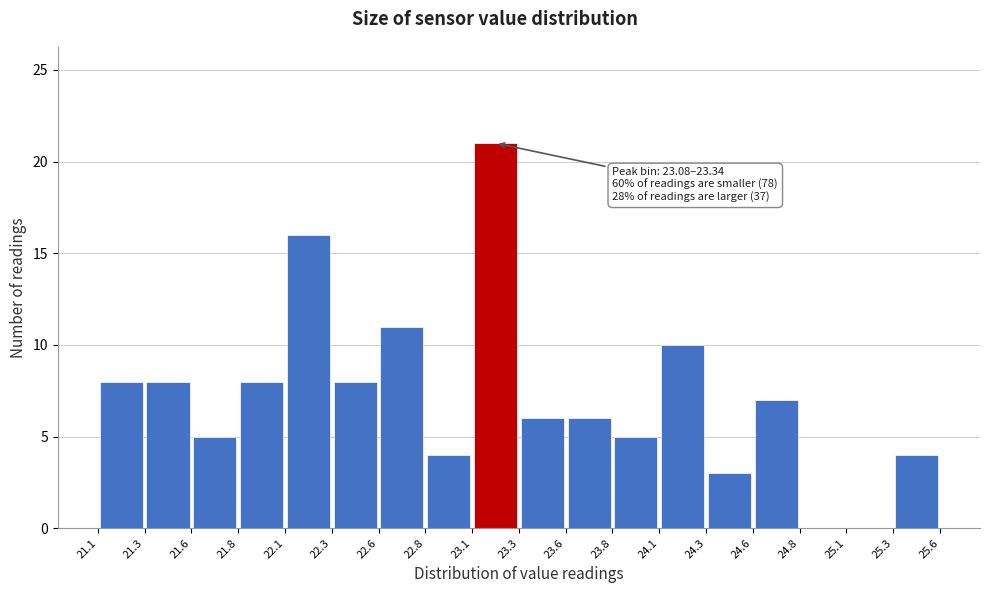

Over which range of the x-axis is the bar tallest?

23.1 to 23.3